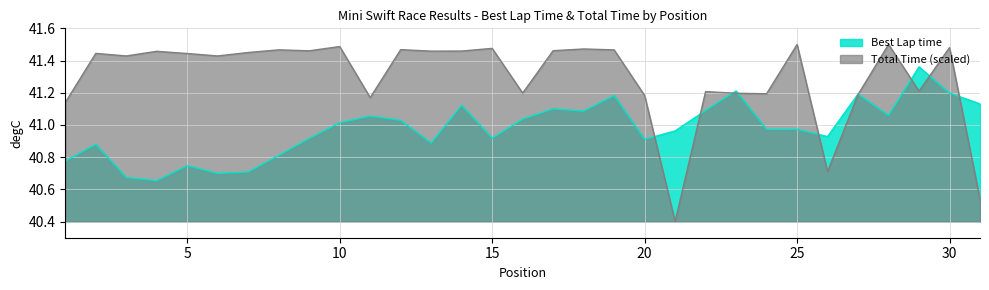

At which label does Best Lap time reach its minimum?

4